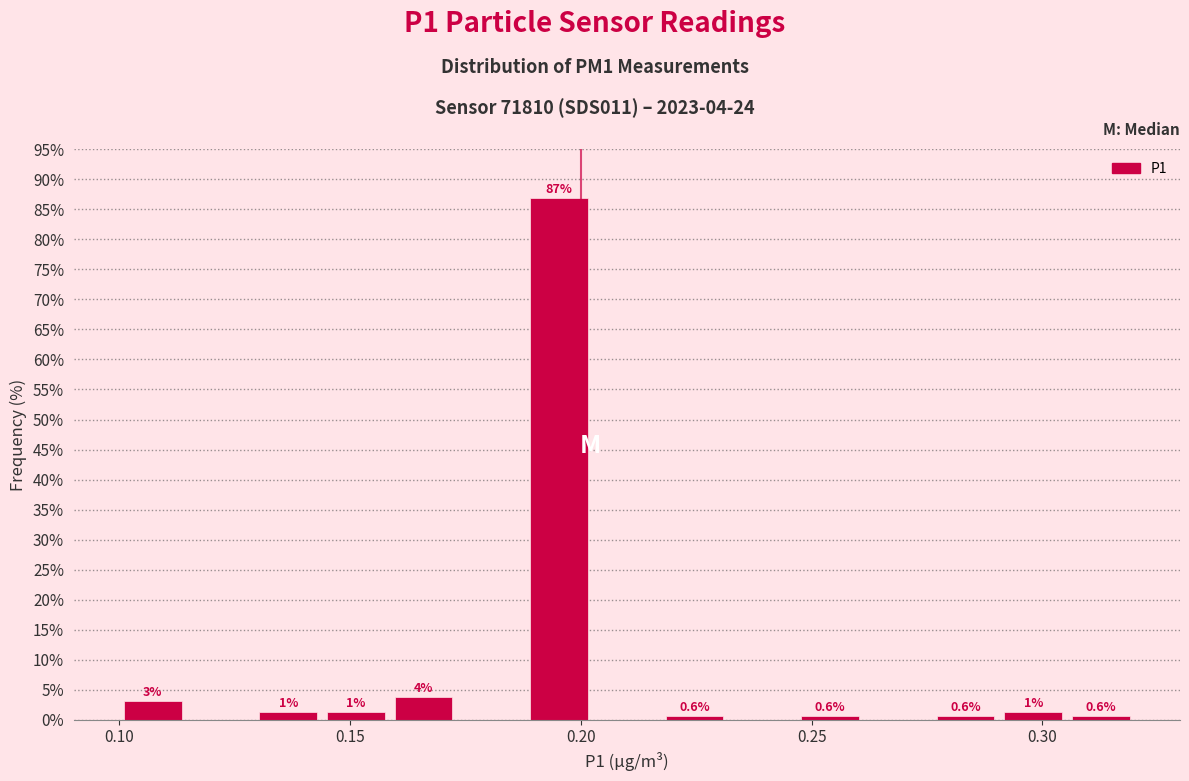

Around what value on the x-axis is the tallest bar? Give the approximate position of its centre, as read against the axis.

0.195